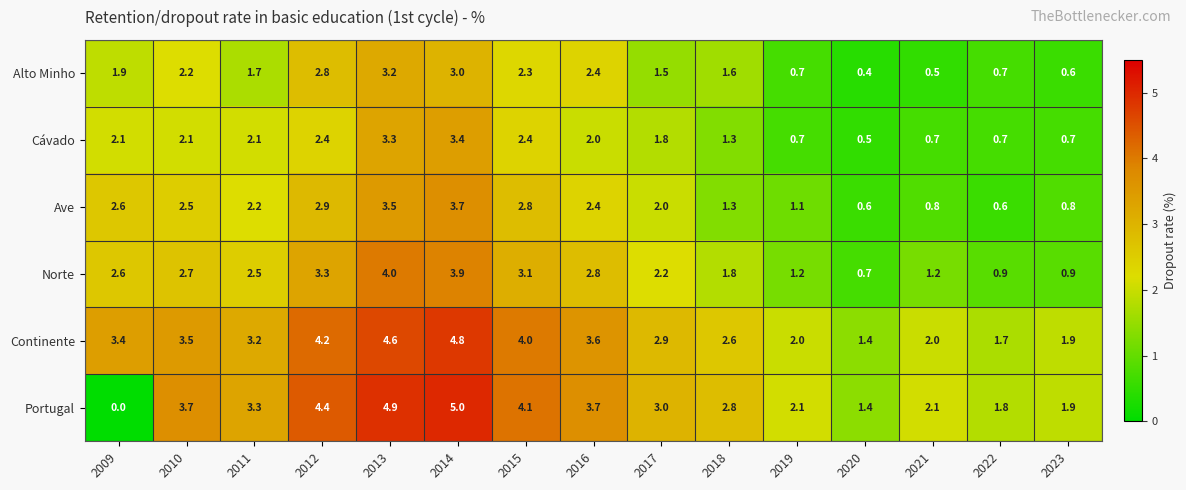

What is the average value of the Ave series?

2.0